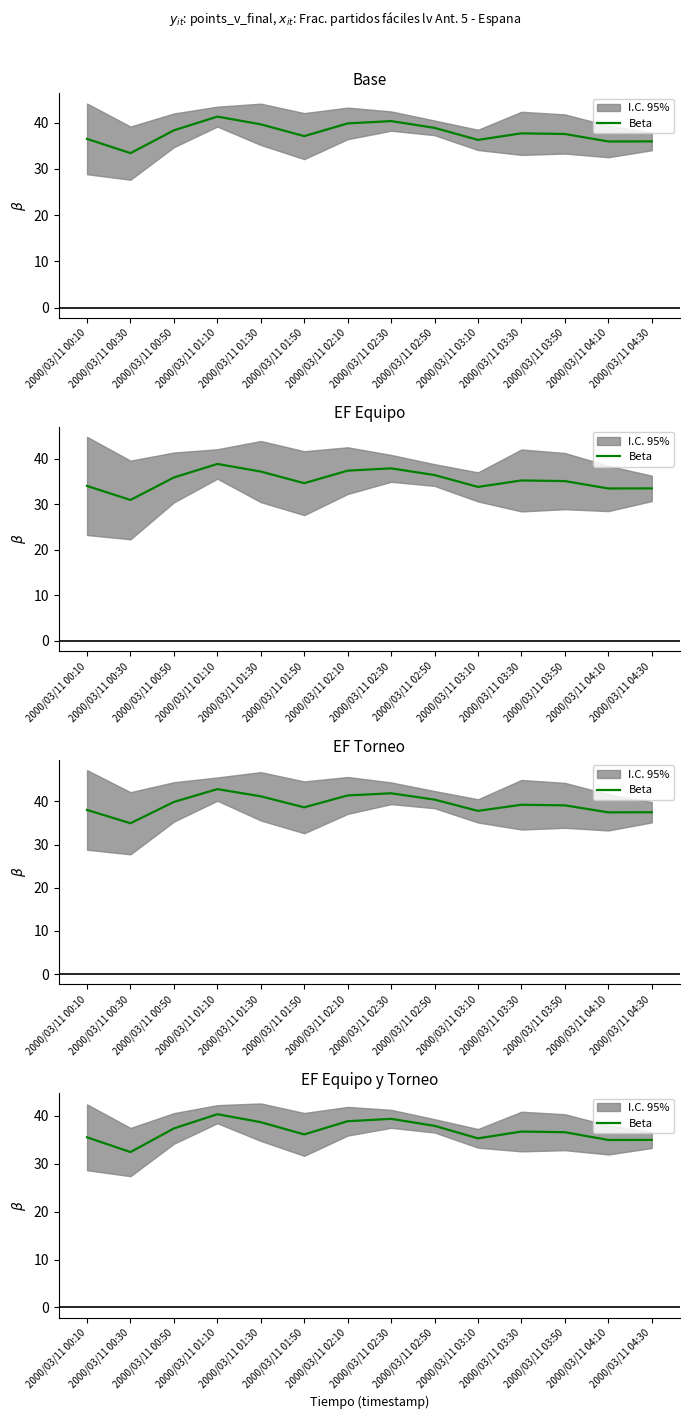

Rank the categories by value from highest to lowest.

2000/03/11 01:10, 2000/03/11 02:30, 2000/03/11 02:10, 2000/03/11 01:30, 2000/03/11 02:50, 2000/03/11 00:50, 2000/03/11 03:30, 2000/03/11 03:50, 2000/03/11 01:50, 2000/03/11 00:10, 2000/03/11 03:10, 2000/03/11 04:30, 2000/03/11 04:10, 2000/03/11 00:30